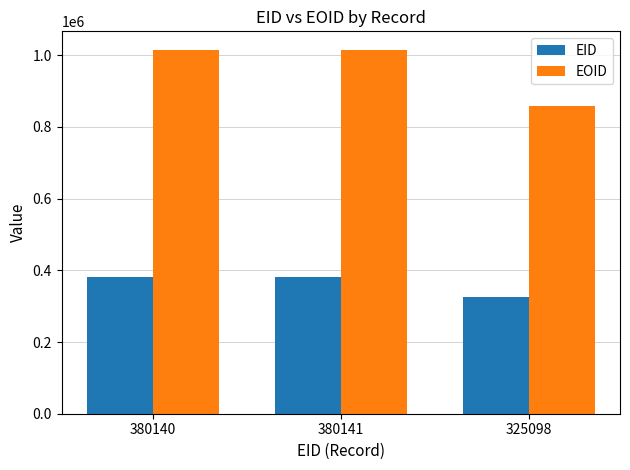

Which series has the largest range (max minus min)?

EOID